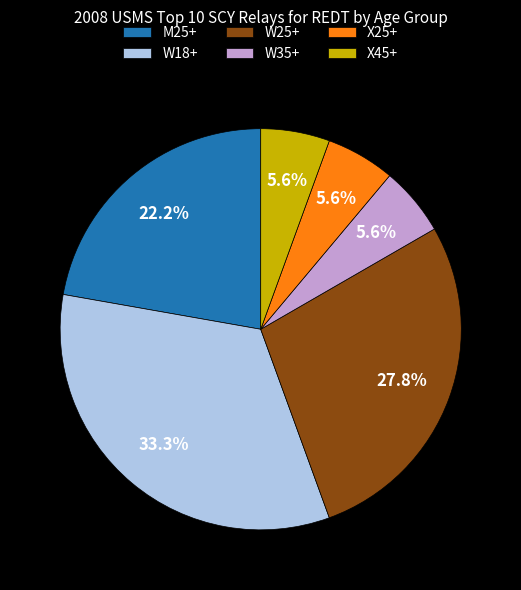

Is it true that X45+ is 6% of the pie?

True